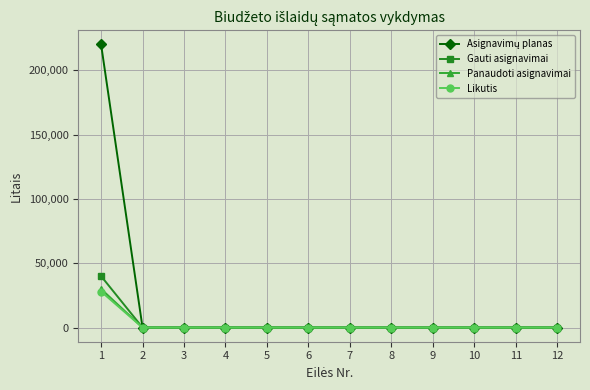

The value of Panaudoti asignavimai at 4 is 0. True or false?

True